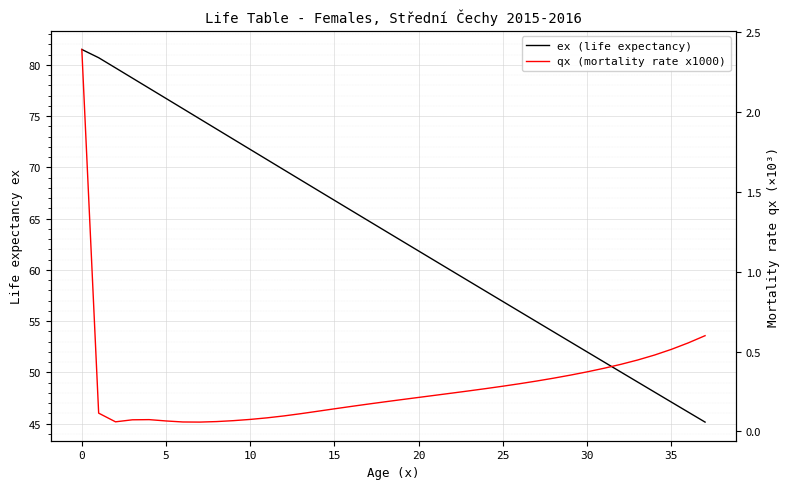

True or false: ex (life expectancy) and qx (mortality rate x1000) cross at least once.

False